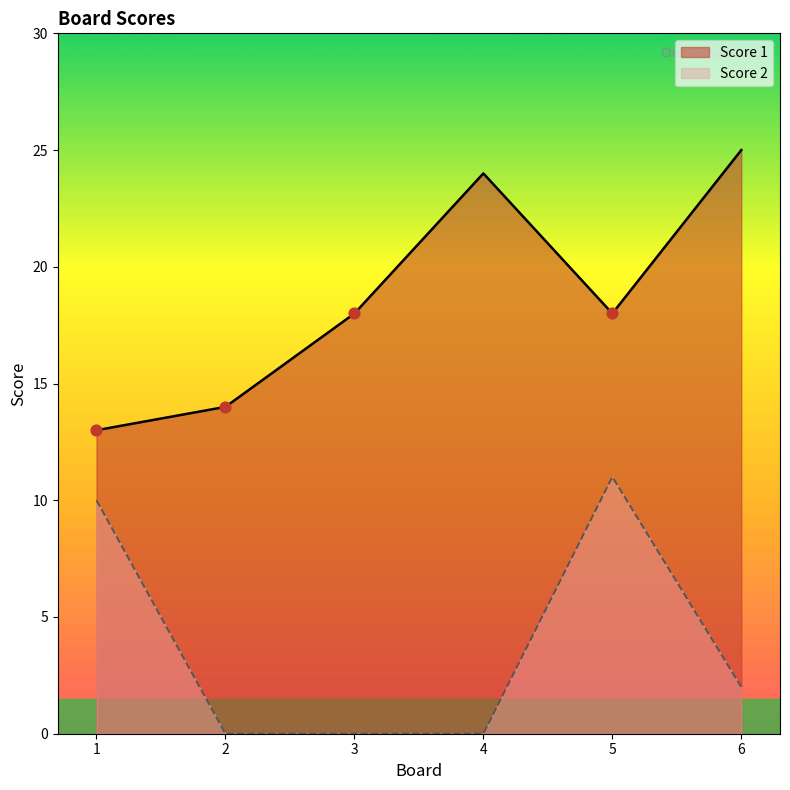

Which series contains the highest Y value?

Score 1